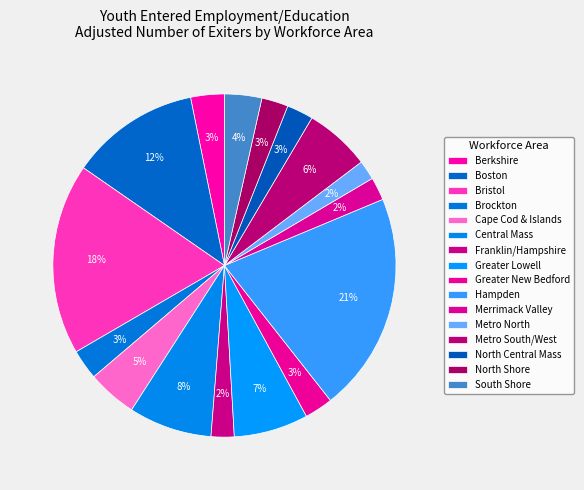

Count the number of slices in the pie.

16